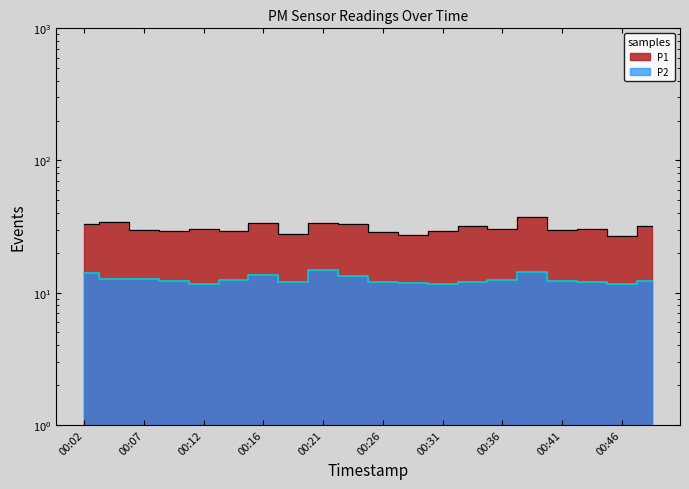

True or false: P1 has a value of 29.3 at 00:09.

True